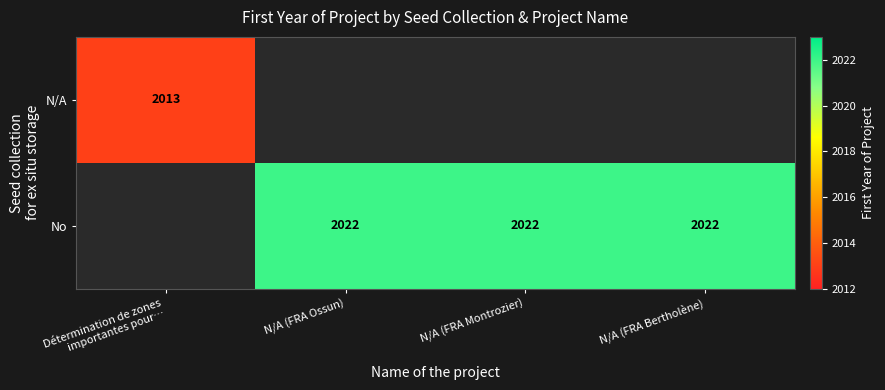

Is it true that No equals 984.7 at N/A (FRA Bertholène)?

False